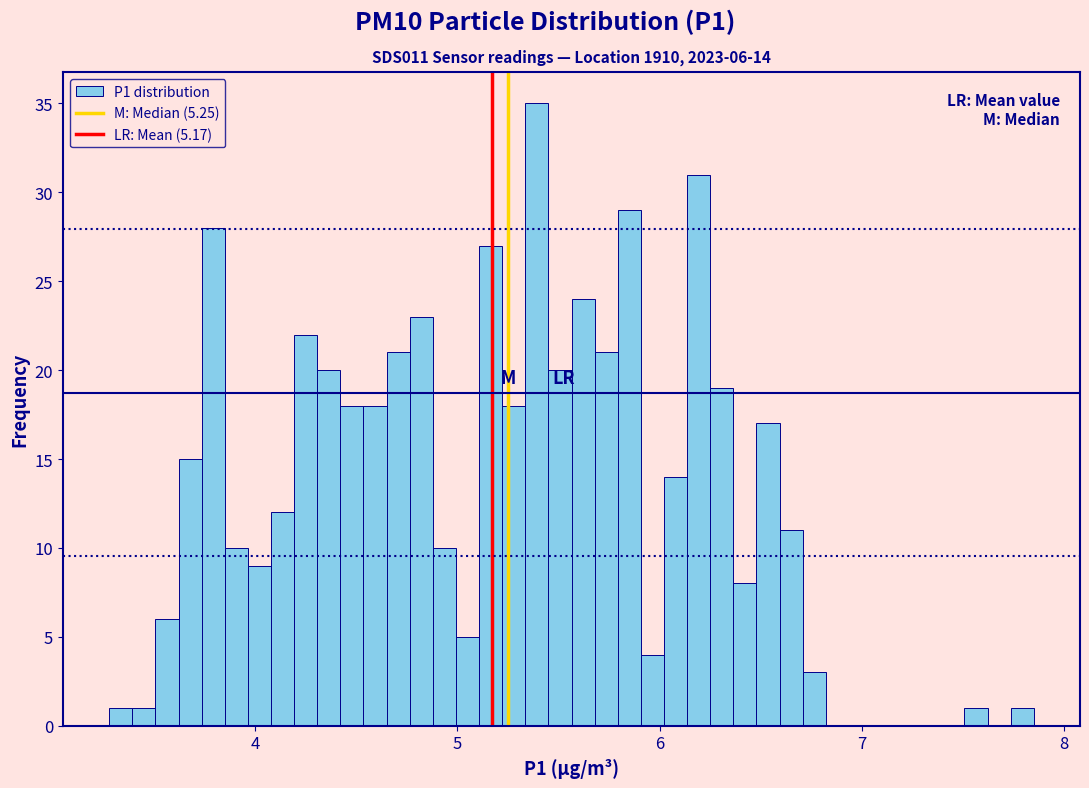

Around what value on the x-axis is the tallest bar? Give the approximate position of its centre, as read against the axis.

5.4